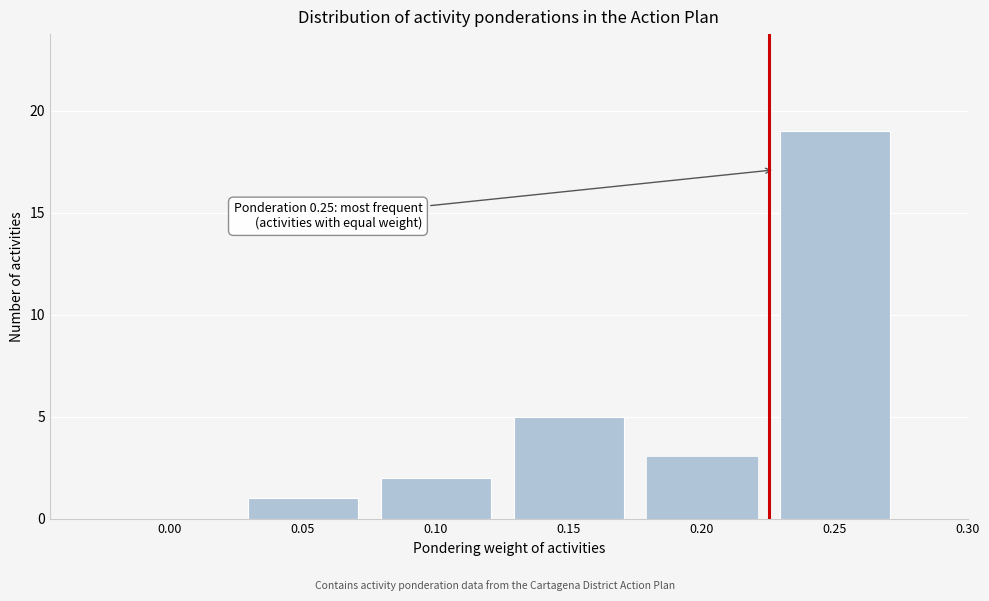

Reading right to left, extract all data points from this chart.

0.25=19	0.20=3	0.15=5	0.10=2	0.05=1	0.00=0